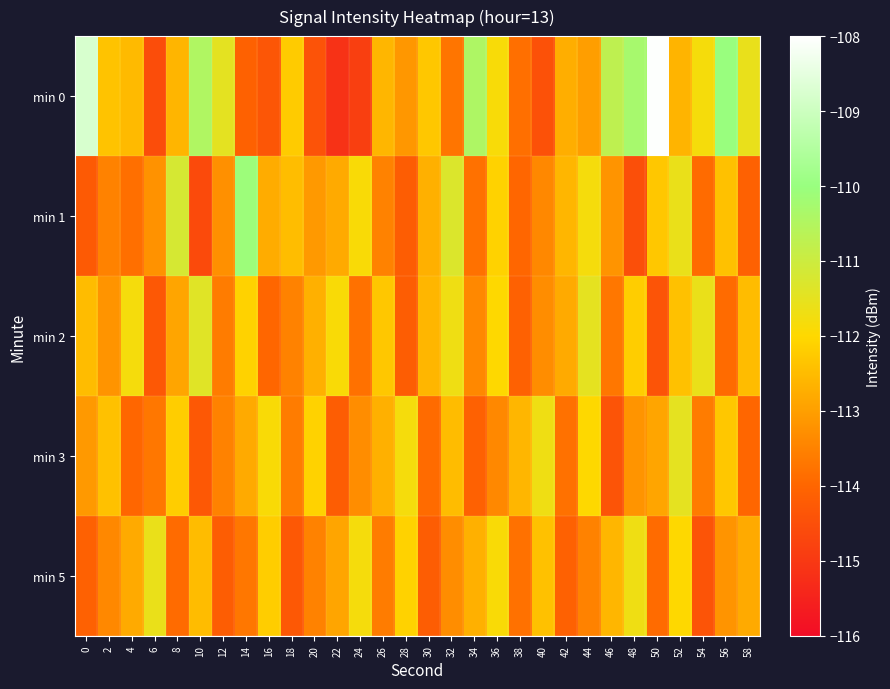

Between 4 and 52, which is larger?

4